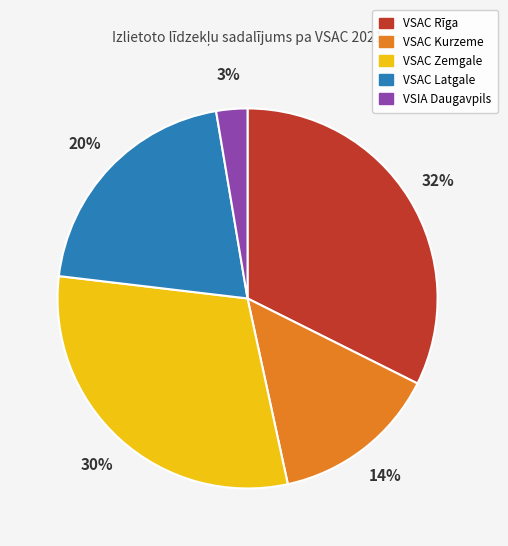

Does any single category account for the majority?

No